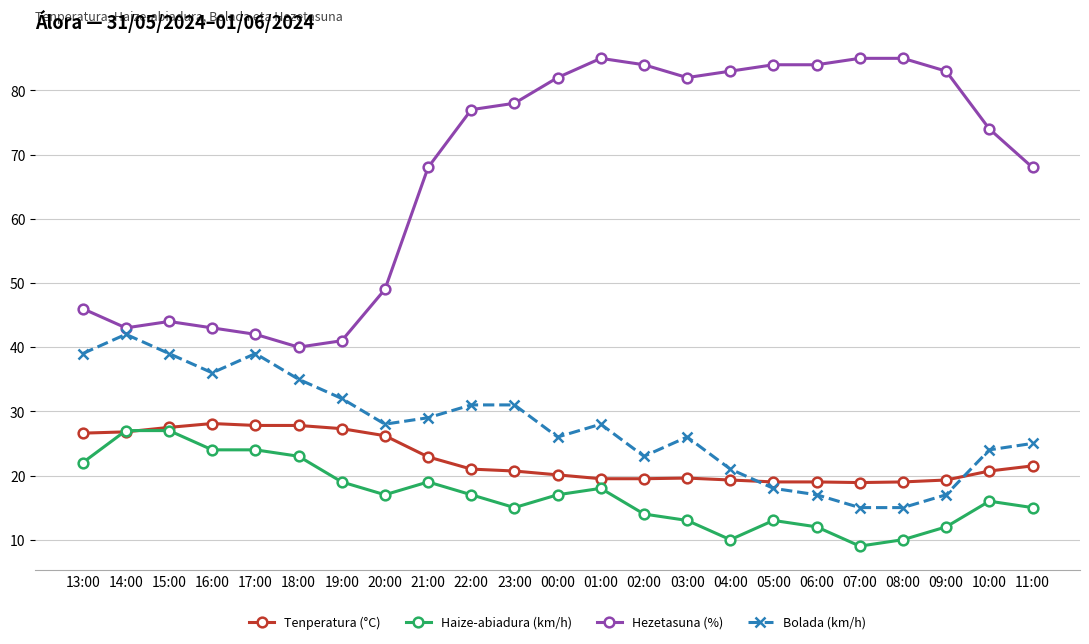

True or false: Hezetasuna (%) has more than 1 interior local peaks.

True